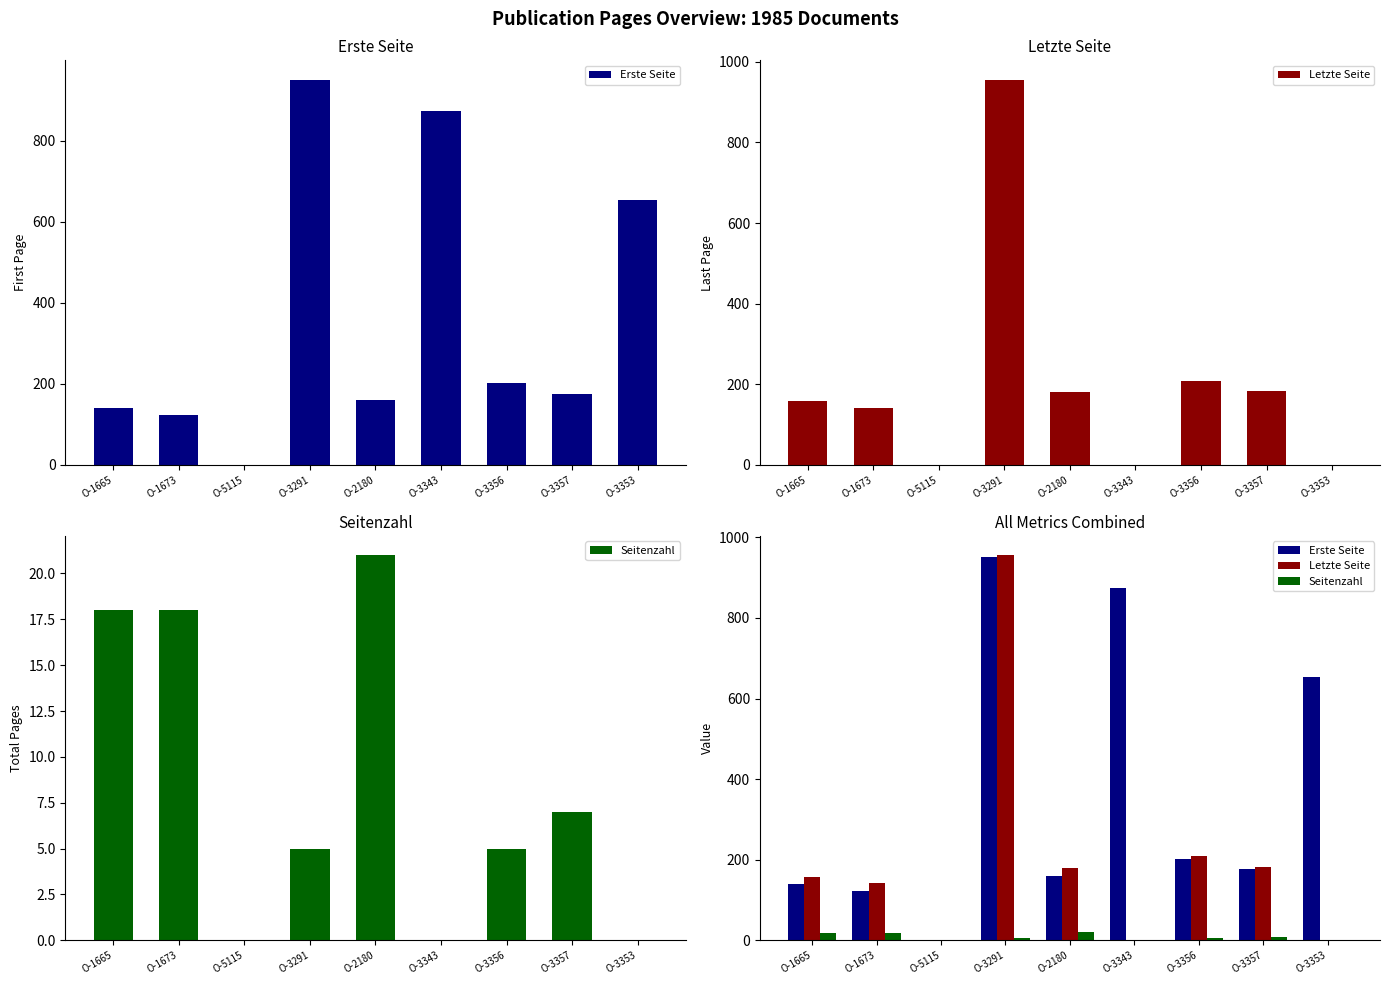

Rank the series at O-2180 from highest to lowest value.

Letzte Seite, Erste Seite, Seitenzahl